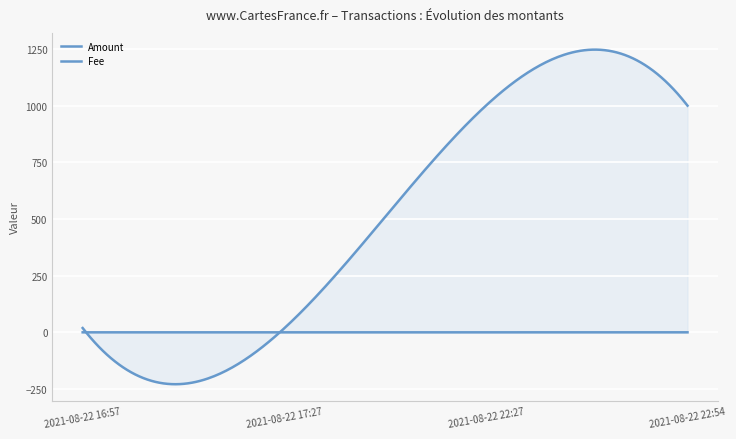

True or false: Amount has more than 1 interior local peaks.

False